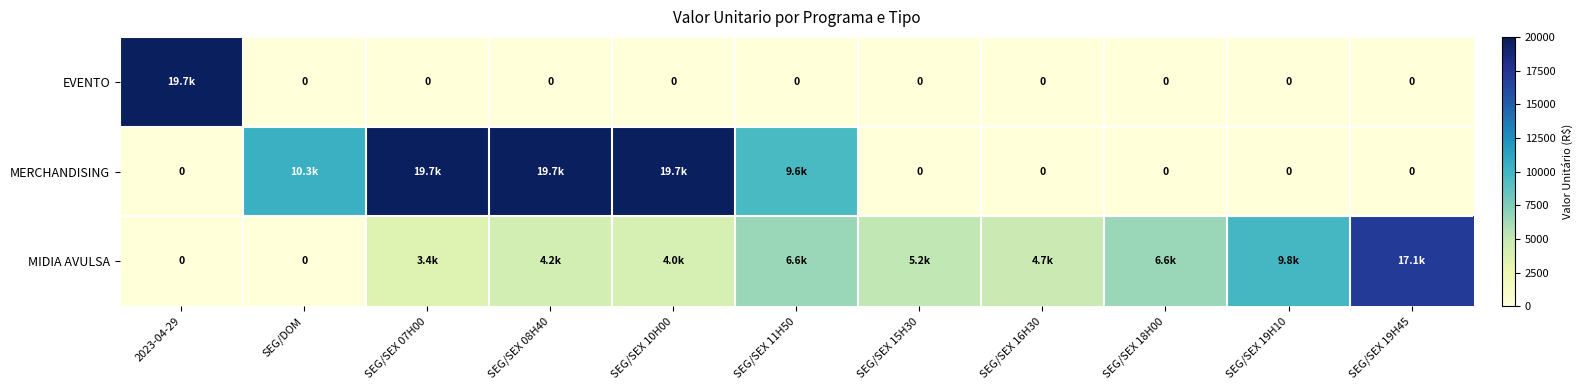

Where is MERCHANDISING nearest to the value 9861?

SEG/SEX 11H50